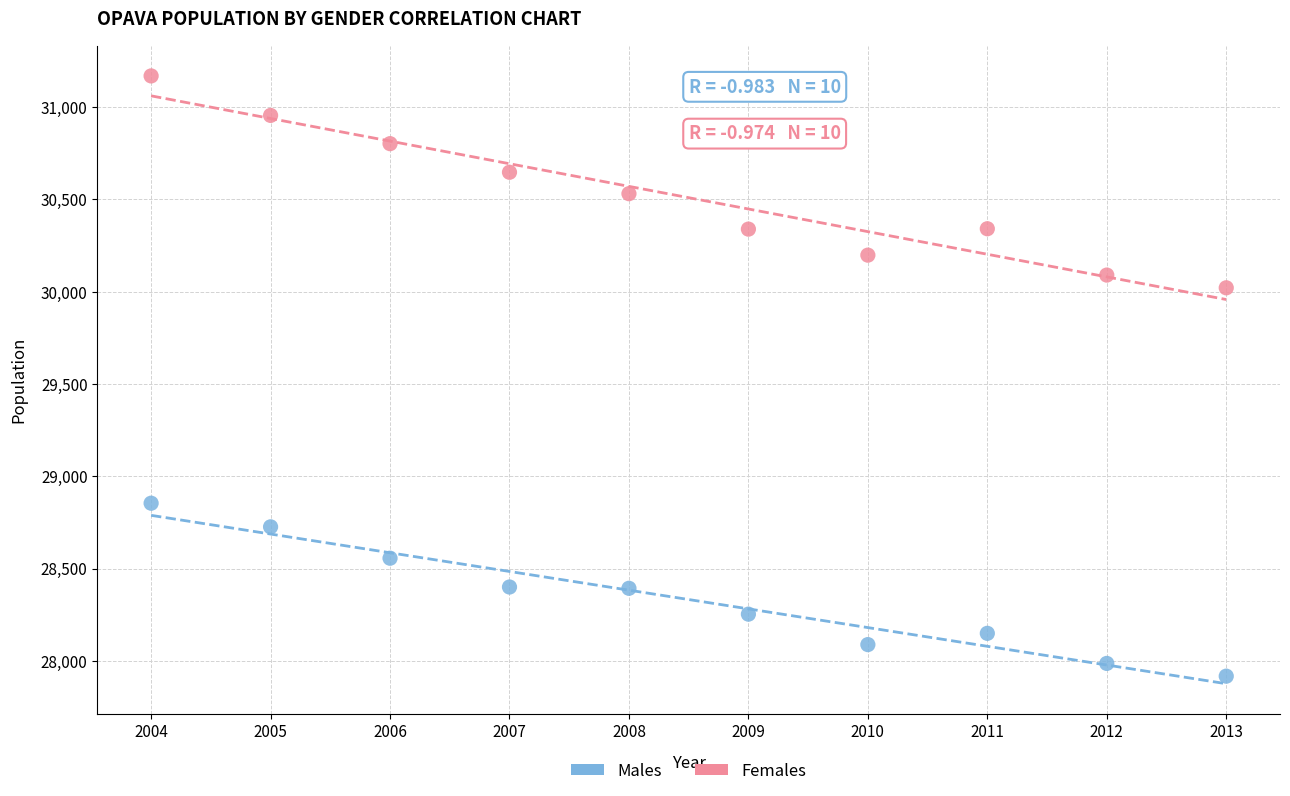

Which series reaches the minimum Y coordinate?

Males